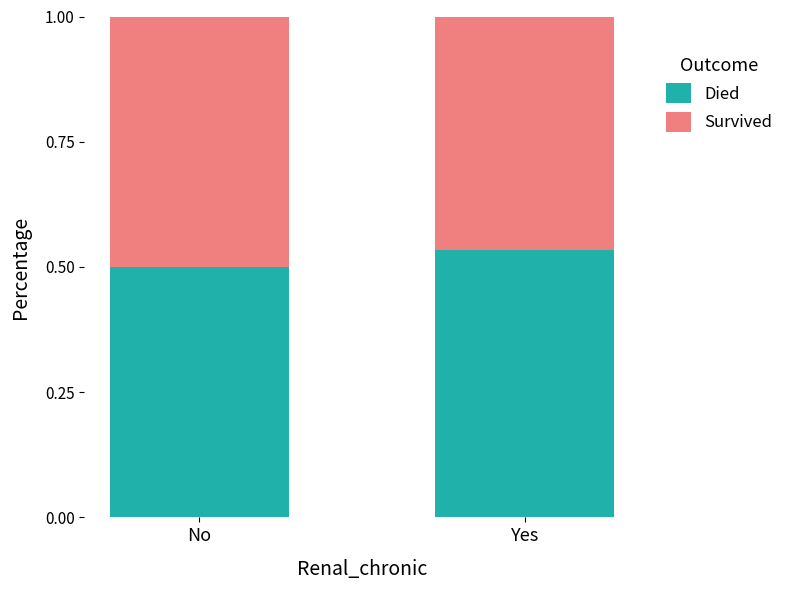

How many data points does each series have?

2